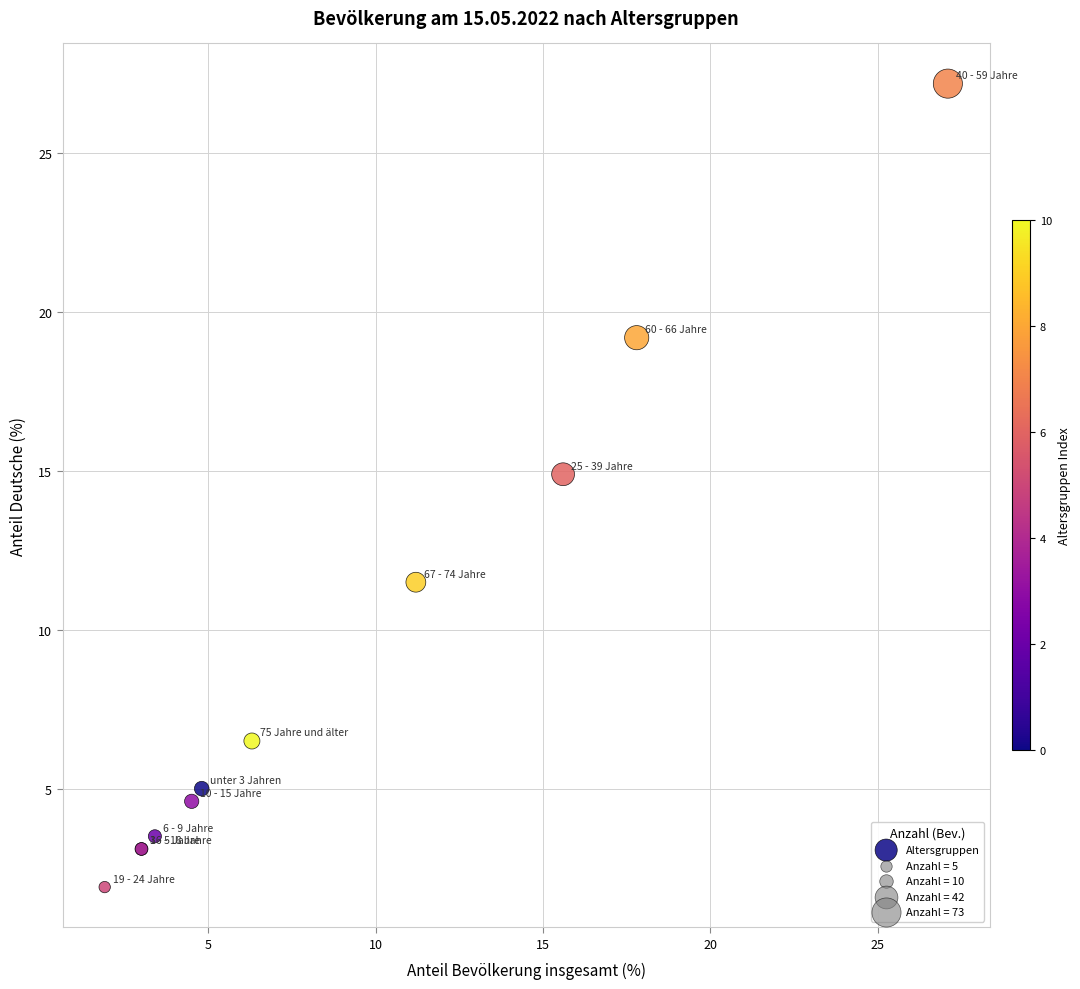

What Y value in the scatter plot is closest to 14?

14.9